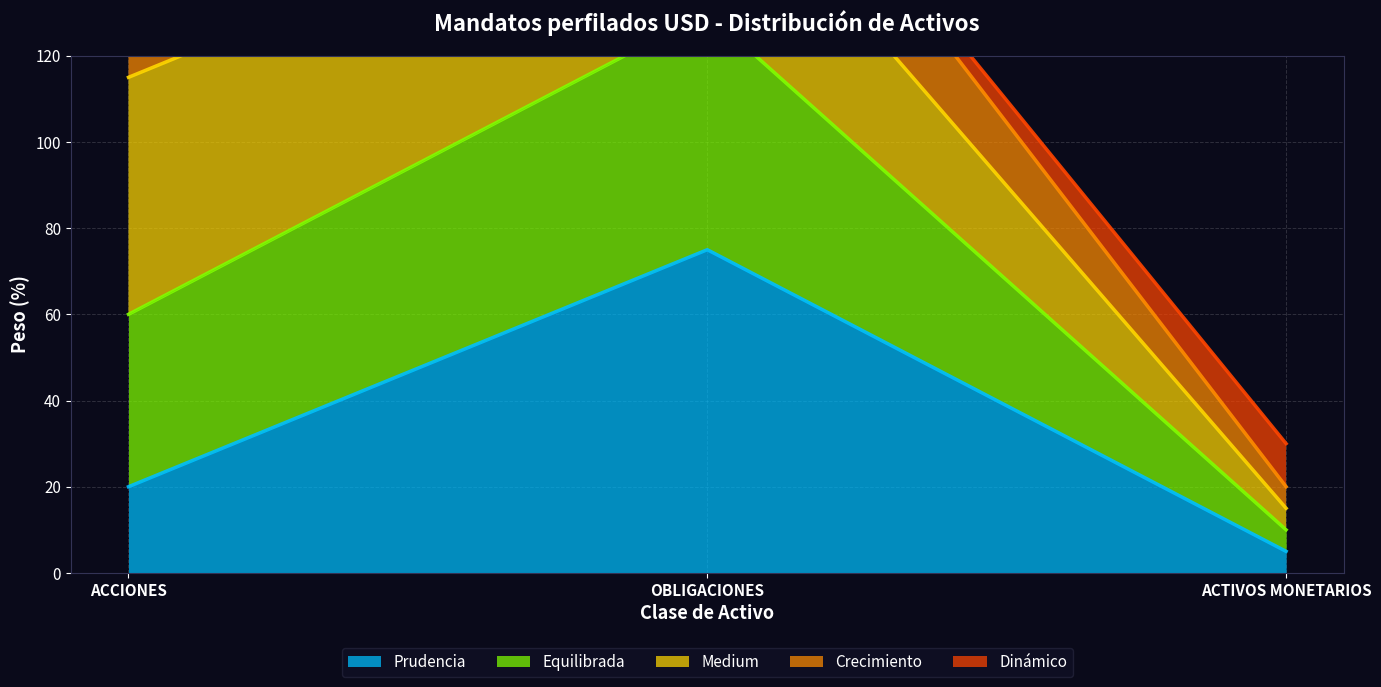

How many data points does each series have?

3